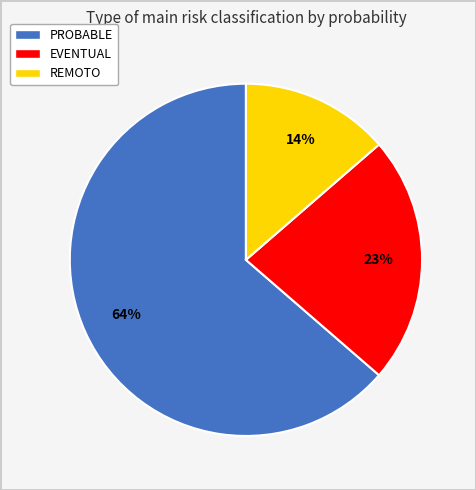

What is the largest slice in the pie chart?

PROBABLE